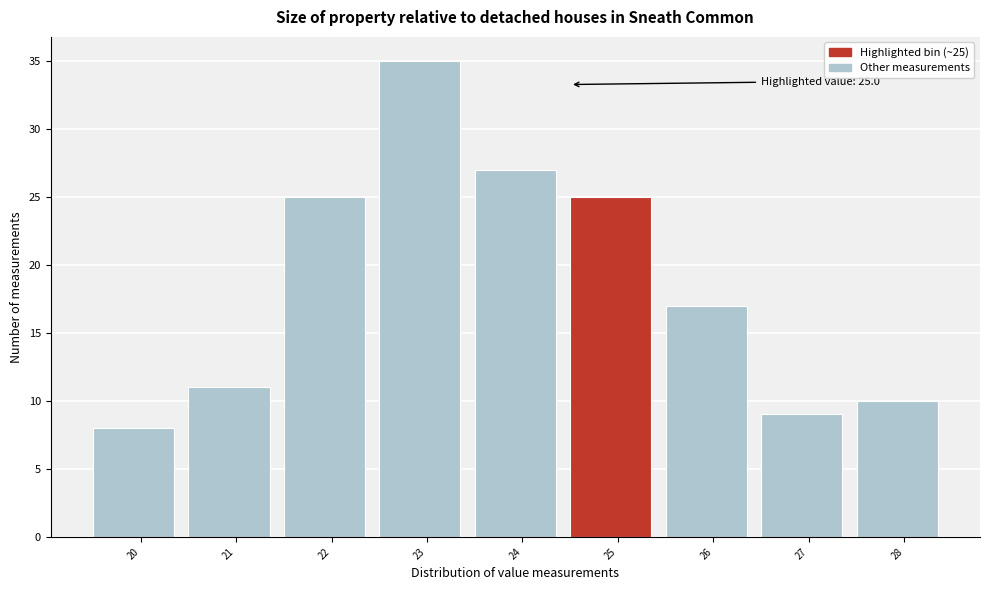

Reading left to right, list all the values displayed in this chart.

20=8	21=11	22=25	23=35	24=27	25=25	26=17	27=9	28=10